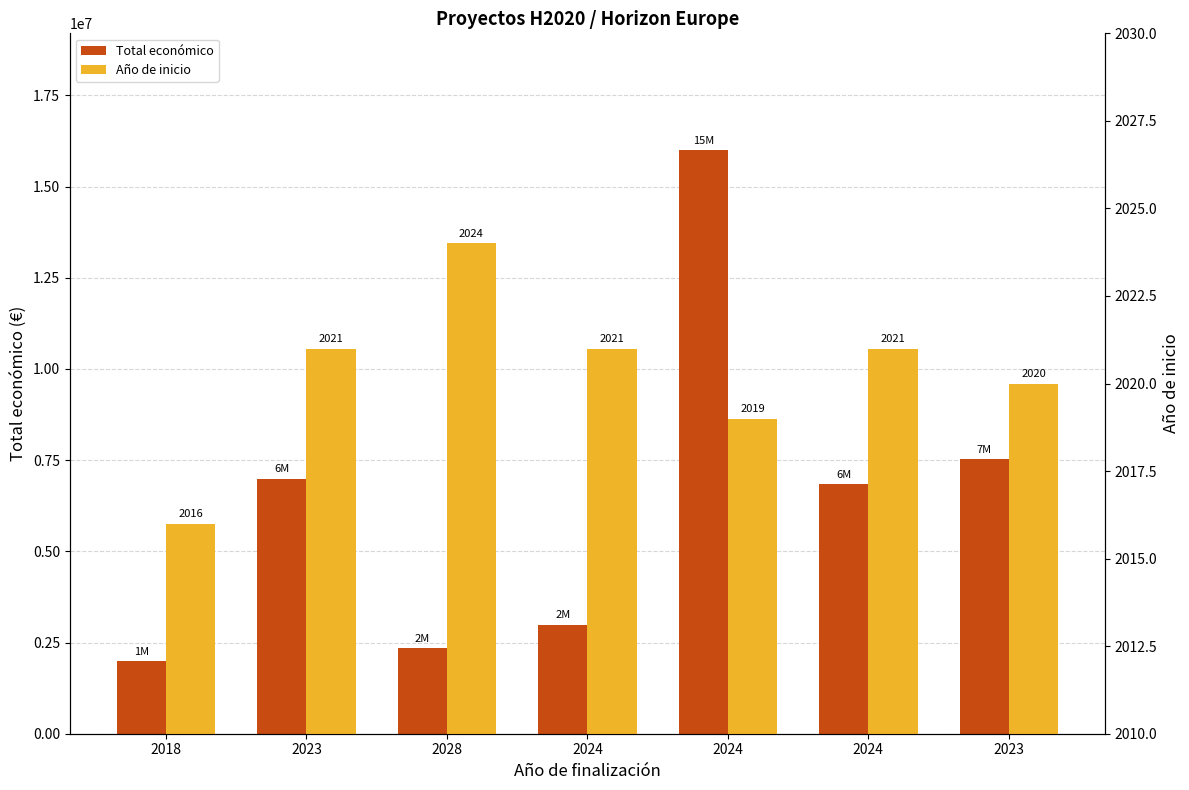

How many bars are there in total?

14